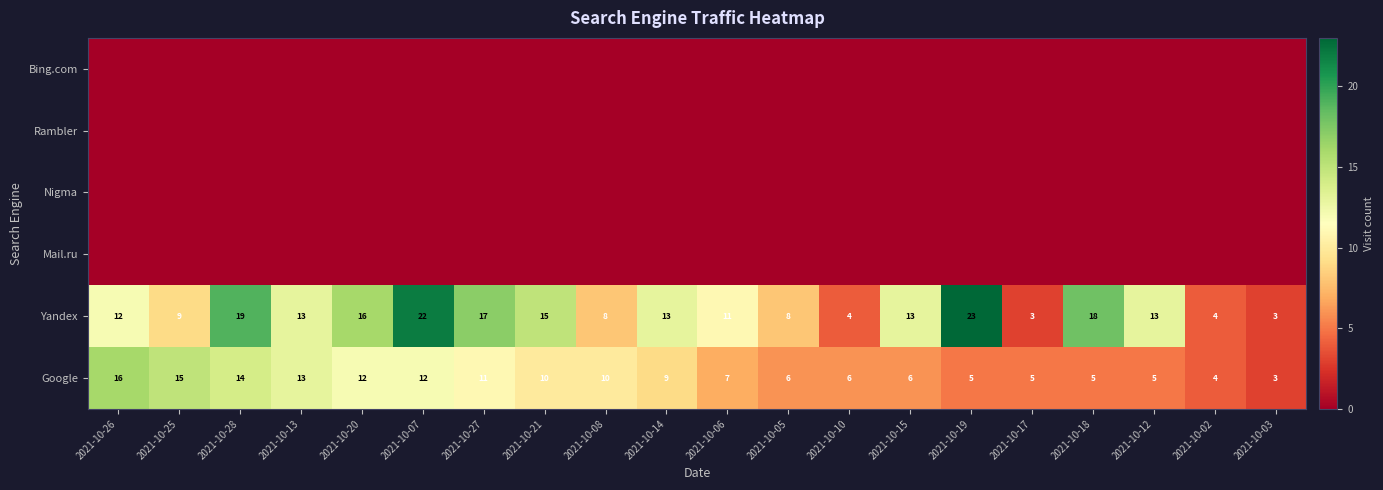

Where does the Google series first go above 9?

2021-10-26